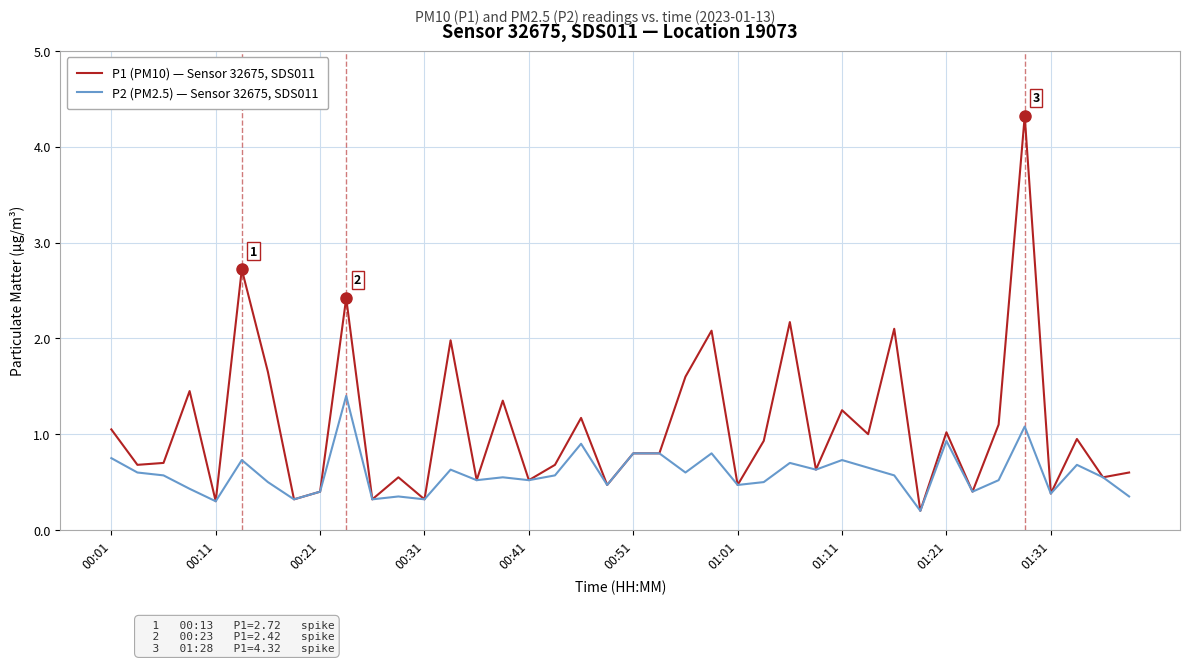

Rank the series by their maximum value, from highest to lowest.

P1 (PM10) — Sensor 32675, SDS011, P2 (PM2.5) — Sensor 32675, SDS011